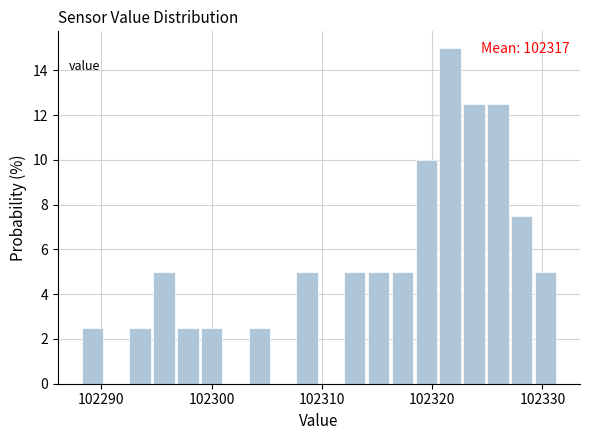

Read against the x-axis, roughly where is the centre of the tallest bar?

102322